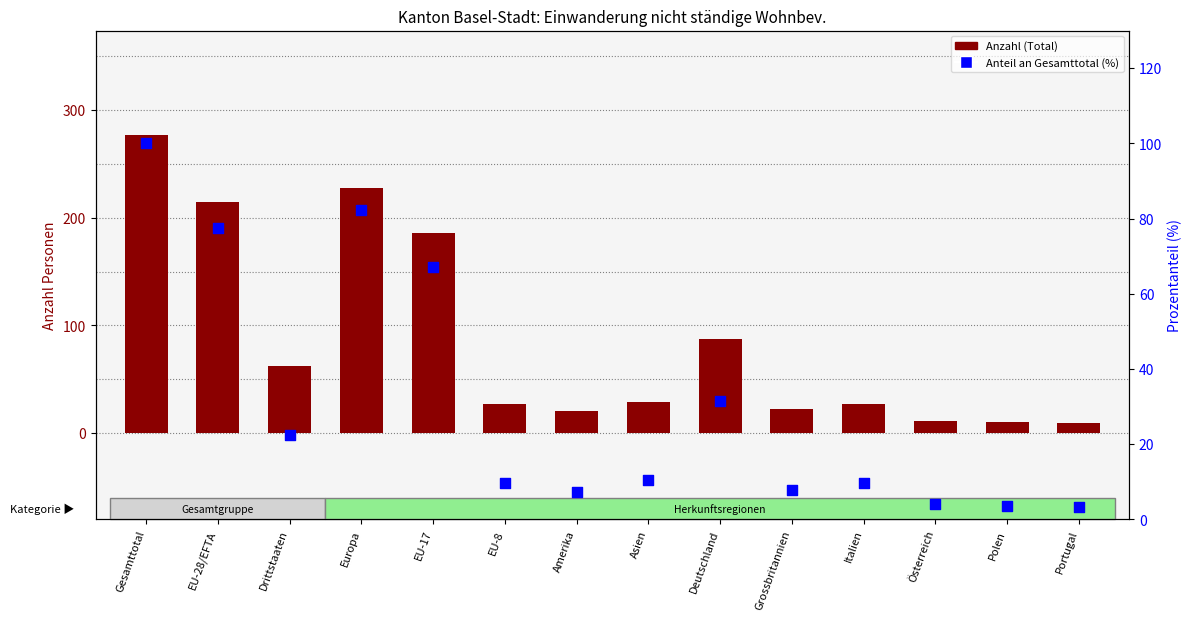

Which series reaches the maximum Y coordinate?

Total